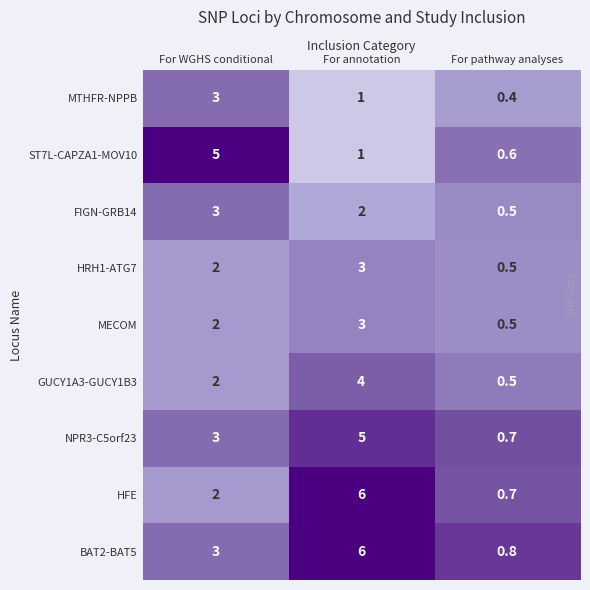

List the labels in order of GUCY1A3-GUCY1B3 value, smallest first.

For pathway analyses, For WGHS conditional, For annotation